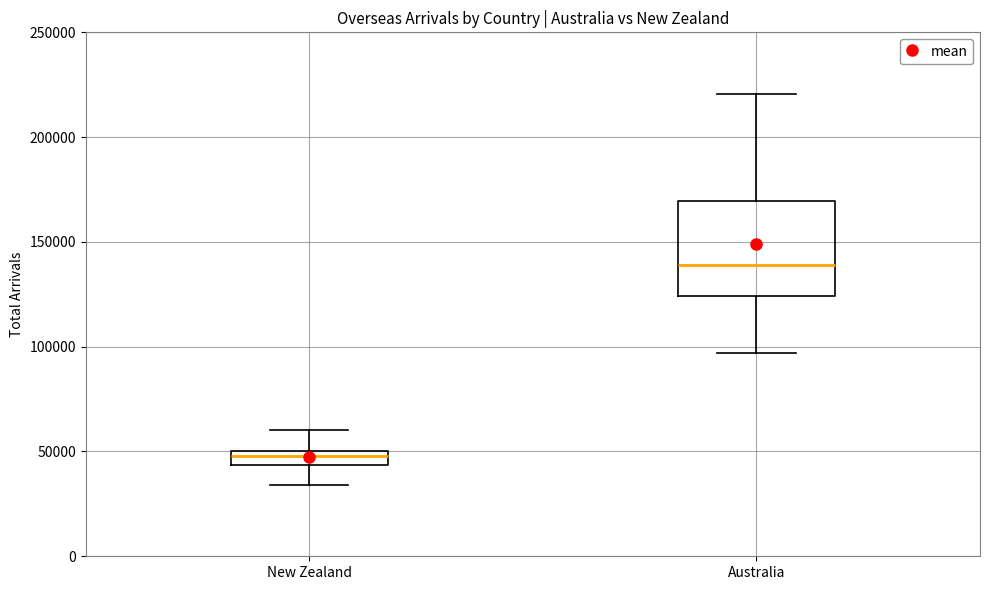

Which box is the tallest, from its lower edge to its upper edge?

Australia